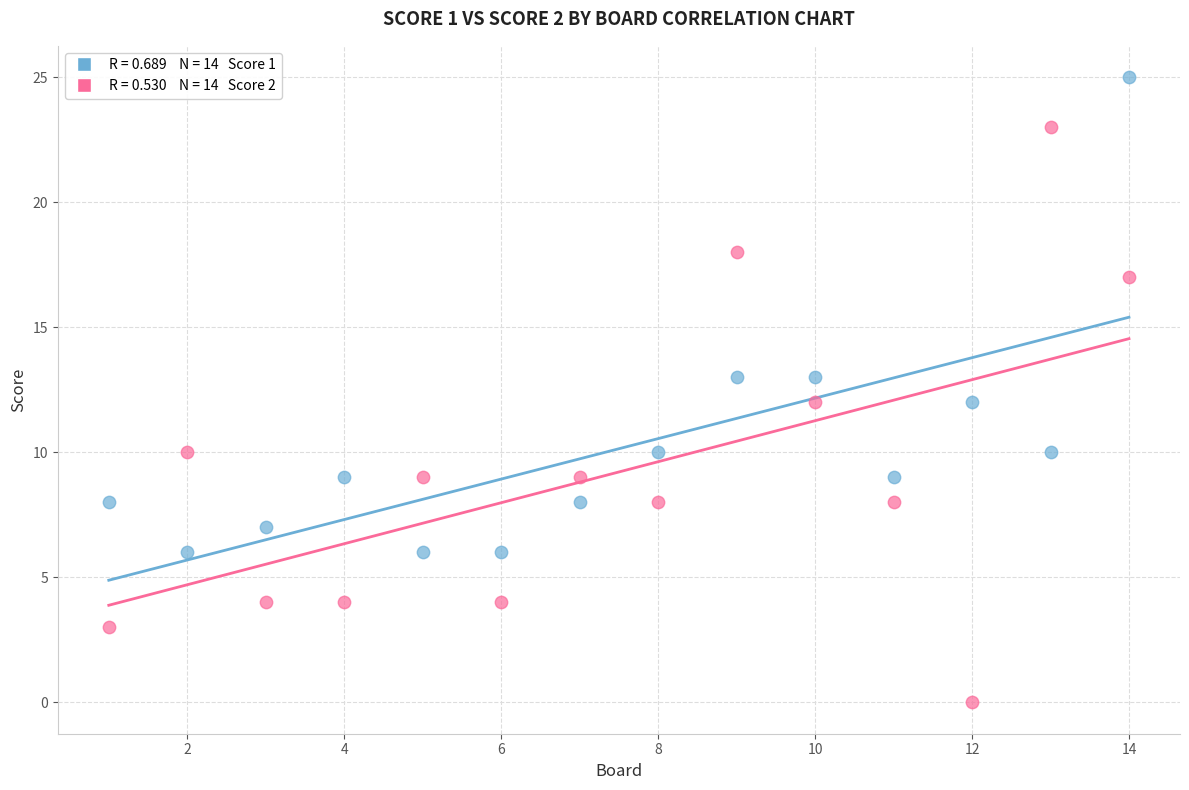

Across all data points, what is the range of Y values (max minus min)?

25